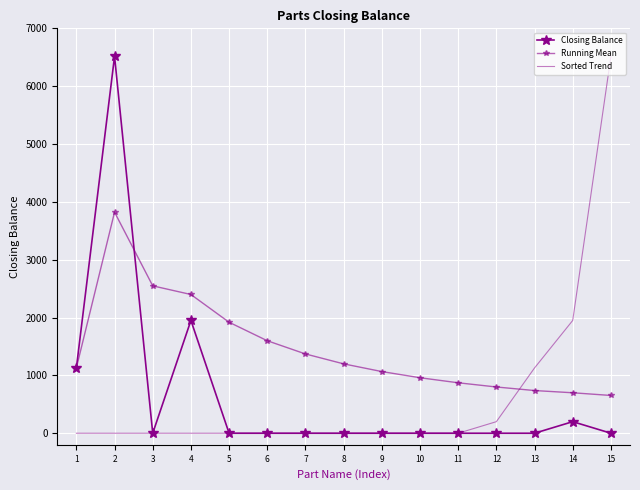

Reading left to right, list all the values displayed in this chart.

Closing Balance: 1129.0	6515.0	0.0	1950.0	0.0	0.0	0.0	0.0	0.0	0.0	0.0	0.0	0.0	200.0	0.0
Running Mean: 1129.0	3822.0	2548.0	2398.5	1918.8	1599.0	1370.6	1199.2	1066.0	959.4	872.2	799.5	738.0	699.6	652.9
Sorted Trend: 0.0	0.0	0.0	0.0	0.0	0.0	0.0	0.0	0.0	0.0	0.0	200.0	1129.0	1950.0	6515.0